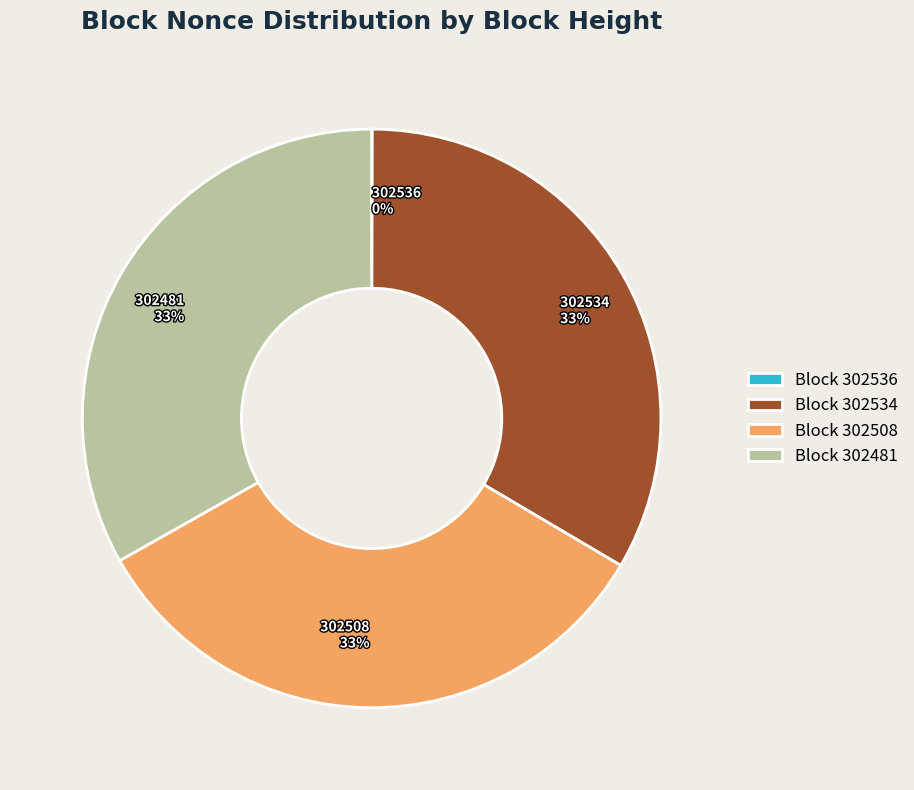

To the nearest percent, what is the difference between the largest and smallest slice percentages?

33%